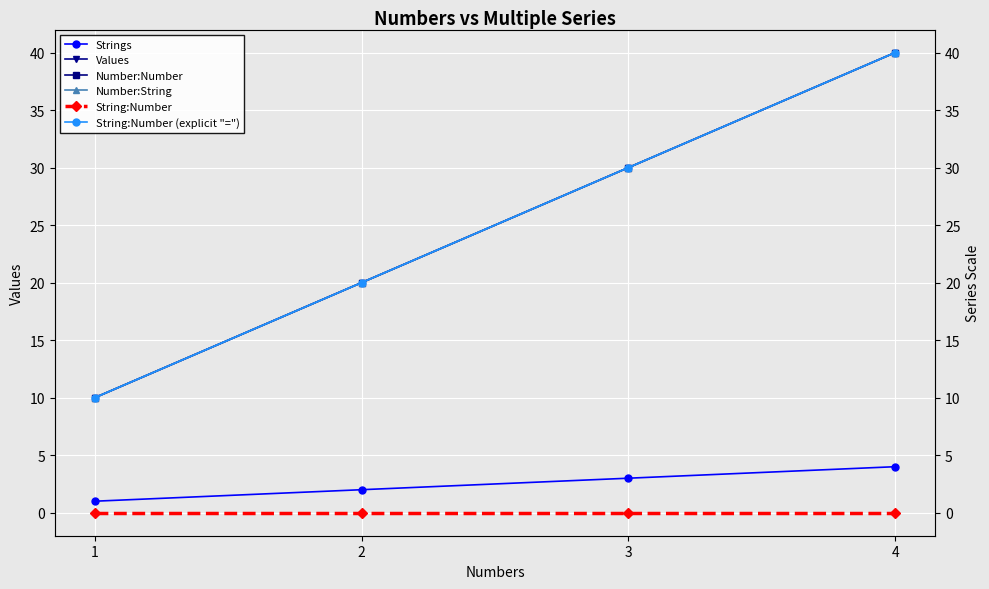

What is the maximum value for Number:String?

40